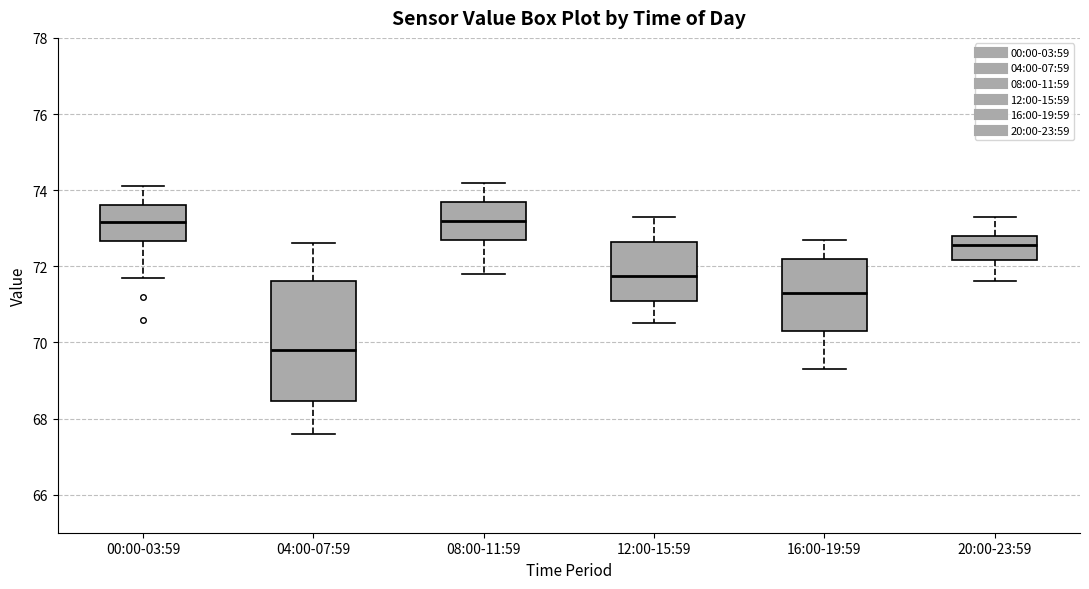

Reading left to right, transcribe this box plot: for each box, give where its median line is, the range the box spans, and where its two whiskers end, as read against the y-axis. The values are not printed on the chart, so give them approximately, as read against the axis.

00:00-03:59: median 73.2, box 72.6 to 73.6, whiskers 71.8 to 74.2
04:00-07:59: median 69.8, box 68.4 to 71.6, whiskers 67.6 to 72.6
08:00-11:59: median 73.2, box 72.8 to 73.8, whiskers 71.8 to 74.2
12:00-15:59: median 71.8, box 71.0 to 72.6, whiskers 70.6 to 73.4
16:00-19:59: median 71.4, box 70.4 to 72.2, whiskers 69.4 to 72.8
20:00-23:59: median 72.6, box 72.2 to 72.8, whiskers 71.6 to 73.4